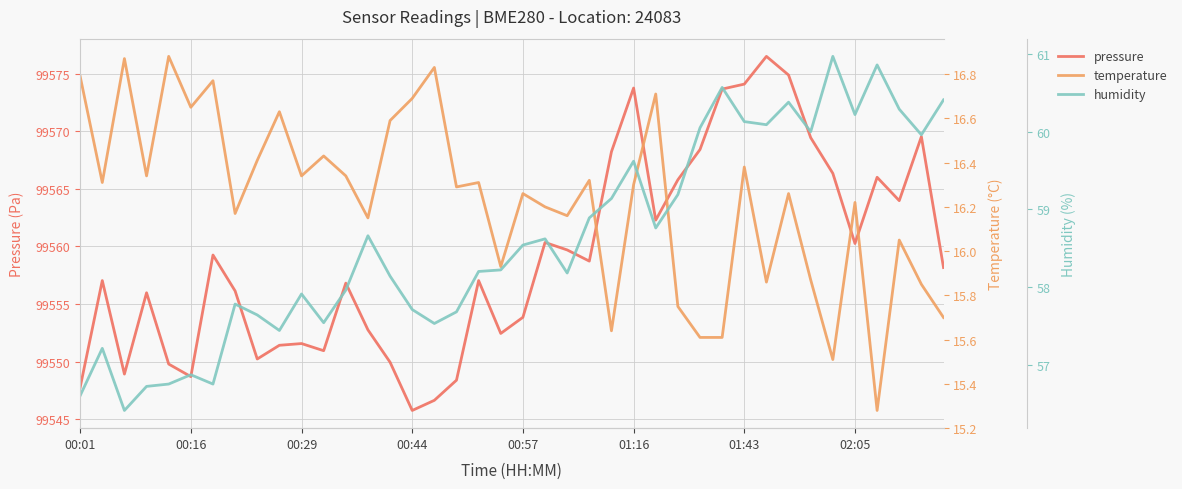

The value of pressure at 00:29 is 99551.6. True or false?

True